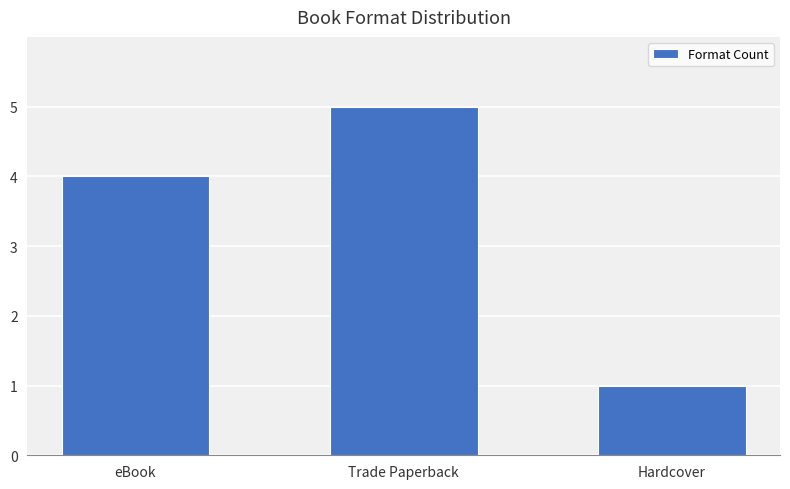

List the labels in order of value, largest first.

Trade Paperback, eBook, Hardcover